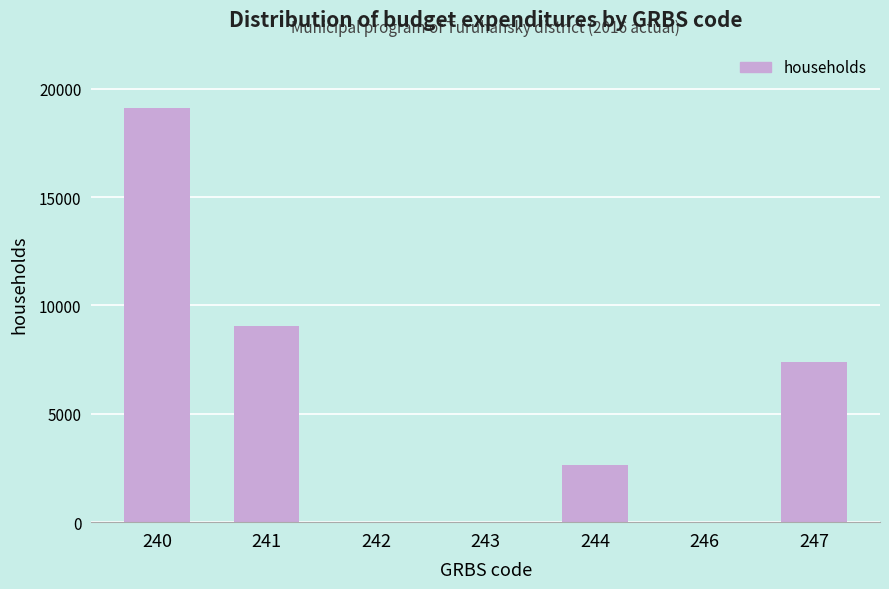

Reading left to right, transcribe all the data shown in this chart.

240=19116.2	241=9054.5	242=0.0	243=0.0	244=2656.5	246=0.0	247=7405.2